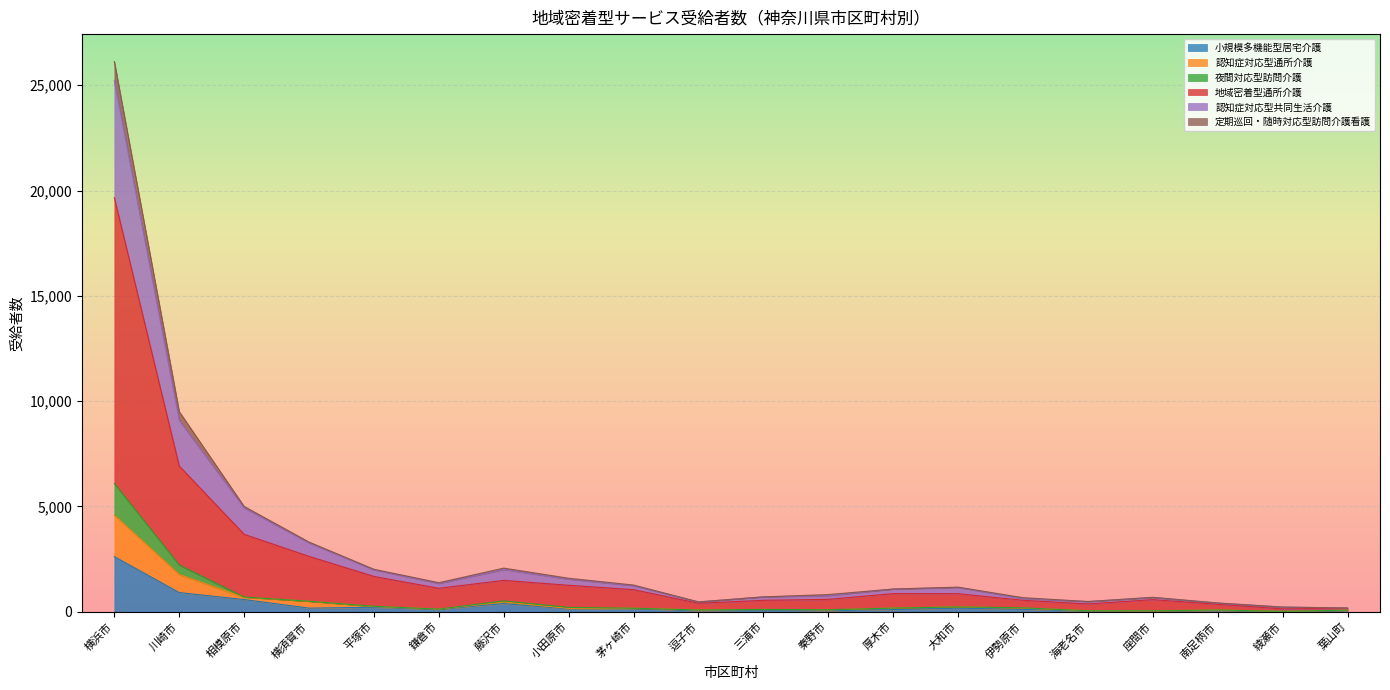

At which label is 定期巡回・随時対応型訪問介護看護 closest to 12699?

川崎市